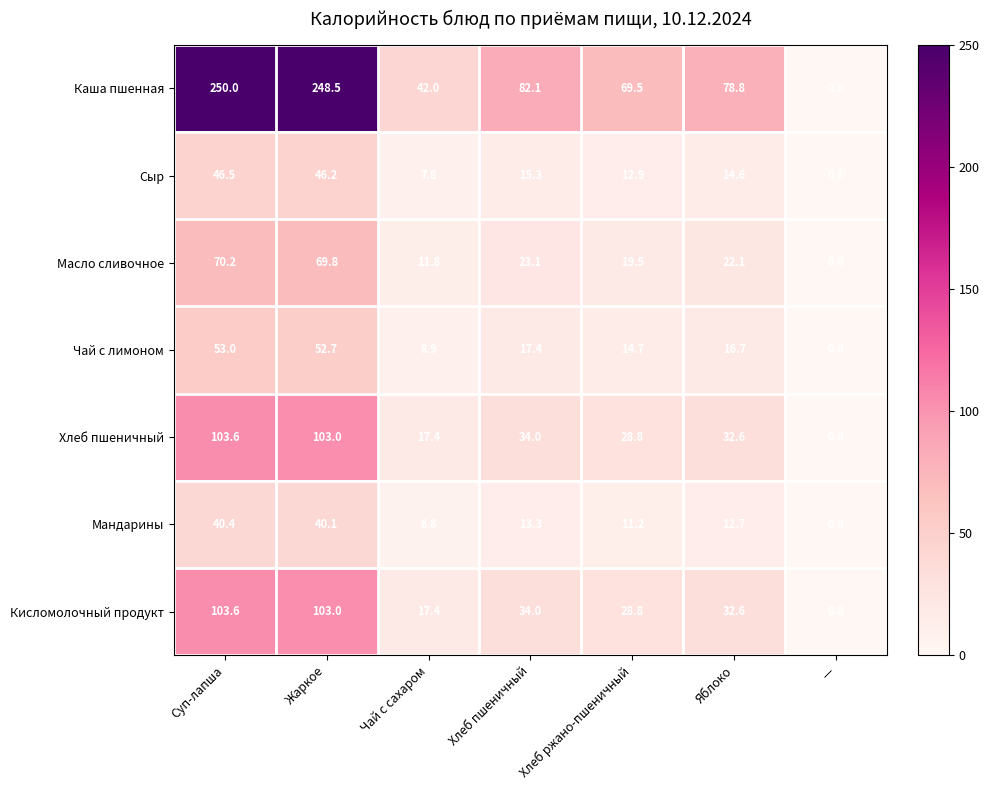

List the labels in order of Каша пшенная value, largest first.

Суп-лапша, Жаркое, Хлеб пшеничный, Яблоко, Хлеб ржано-пшеничный, Чай с сахаром, —